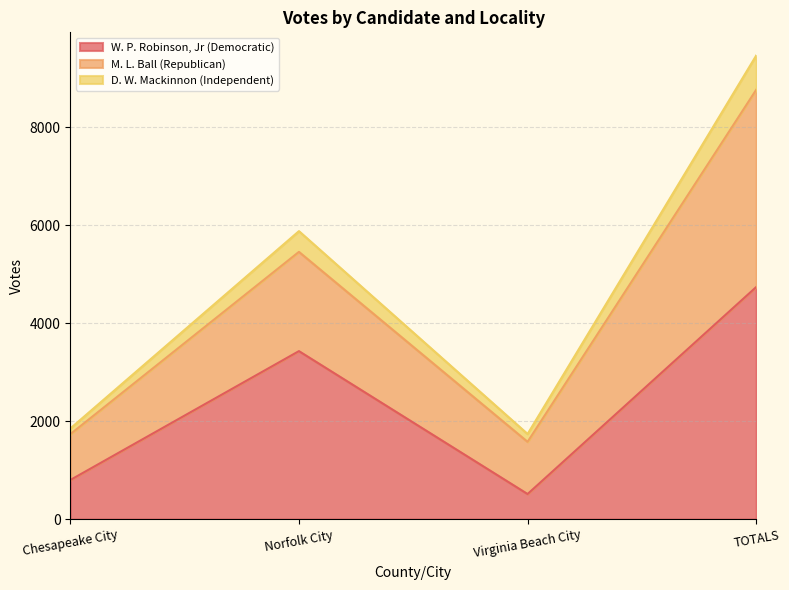

At which category is the sum across all series the highest?

TOTALS